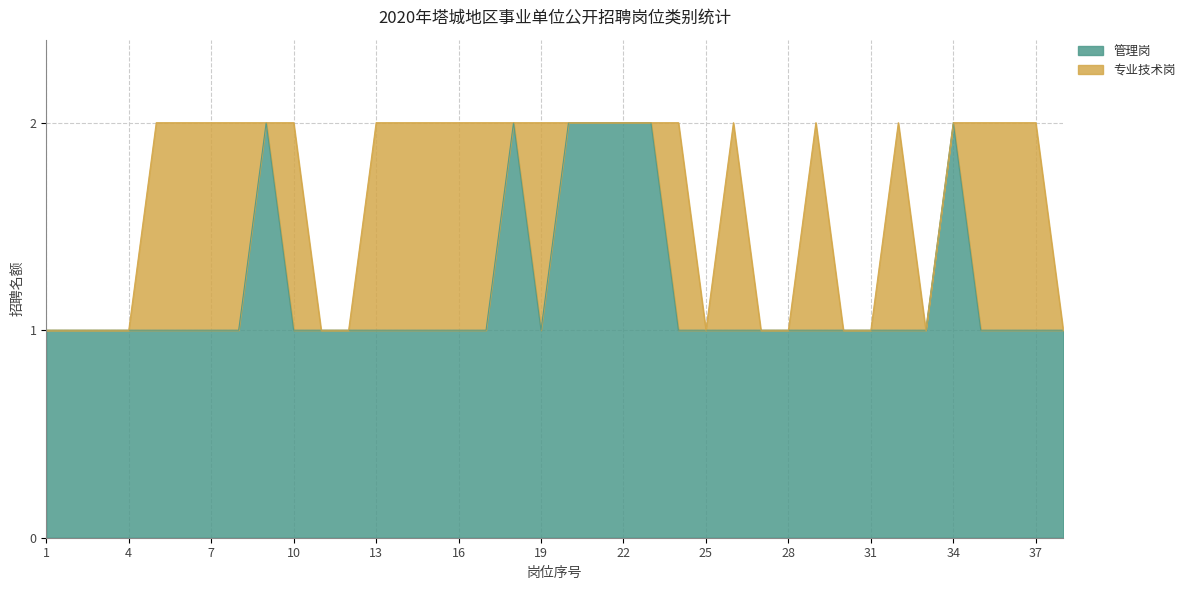

The value at 36 is 0. True or false?

False